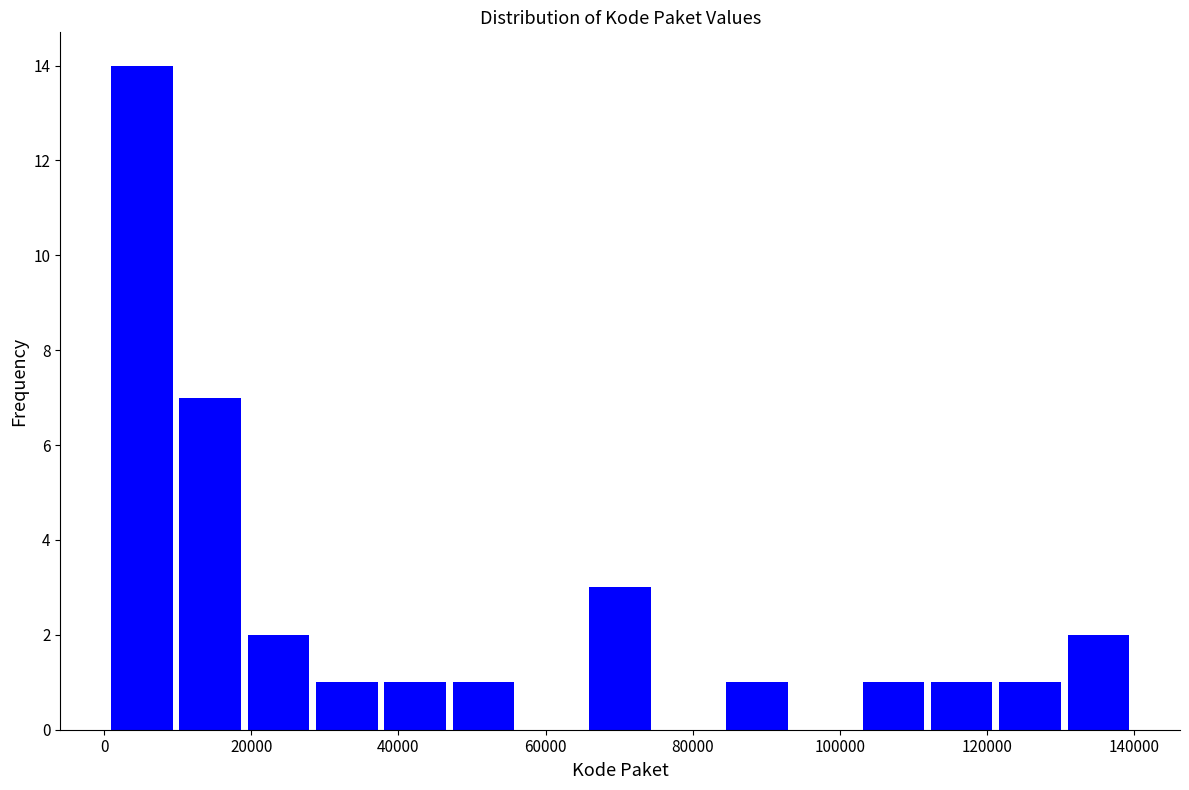

Reading left to right, transcribe this chart: for each bar, give the range it covers on the x-axis and its height. Neither the bar edges nor the heights are printed on the chart, so give them approximately, as read against the axes.

0 to 10000: 14
10000 to 20000: 7
20000 to 28000: 2
28000 to 38000: 1
38000 to 46000: 1
46000 to 56000: 1
56000 to 66000: 0
66000 to 74000: 3
74000 to 84000: 0
84000 to 94000: 1
94000 to 102000: 0
102000 to 112000: 1
112000 to 122000: 1
122000 to 130000: 1
130000 to 140000: 2